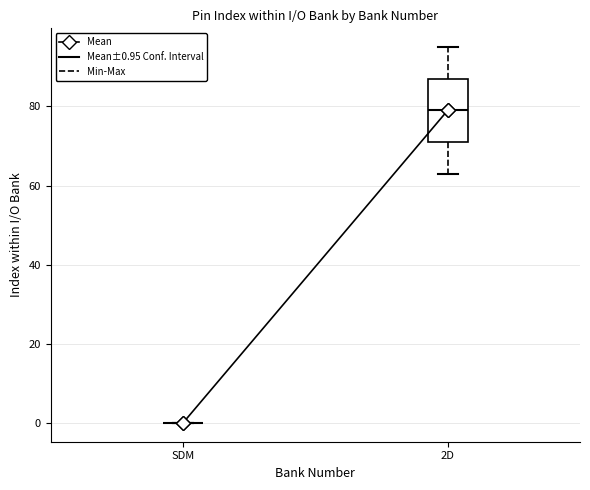

Which box is the tallest, from its lower edge to its upper edge?

2D